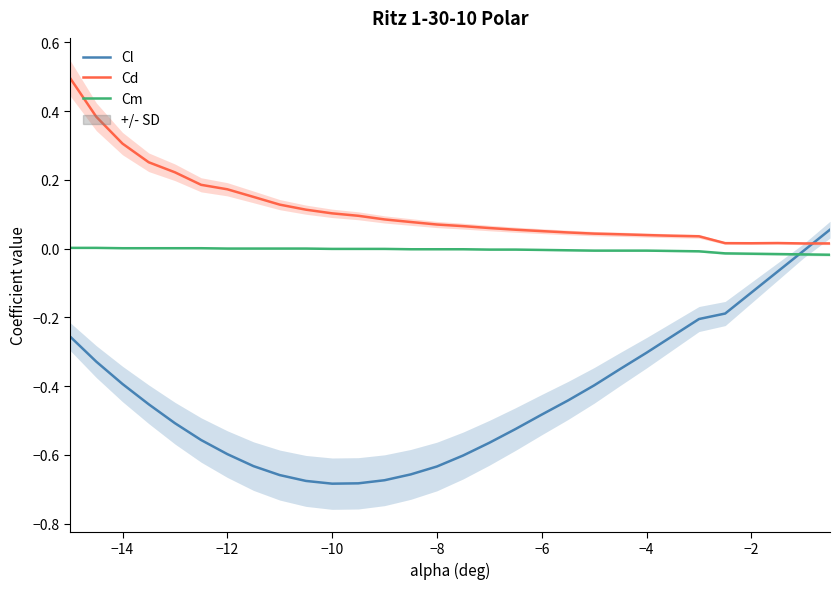

True or false: Cm has more than 2 points higher than both neighbors.

False